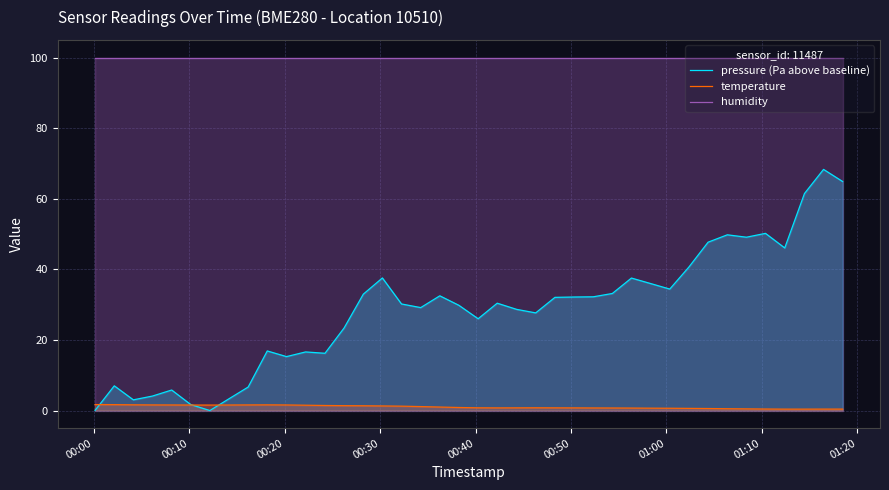

True or false: humidity has more than 2 points higher than both neighbors.

False